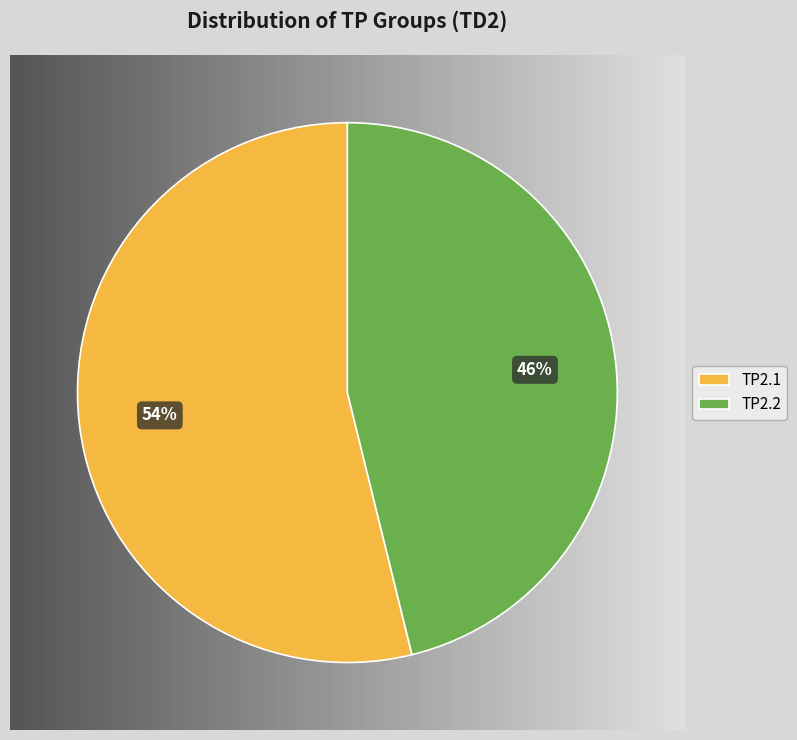

Rank the categories by value from lowest to highest.

TP2.2, TP2.1